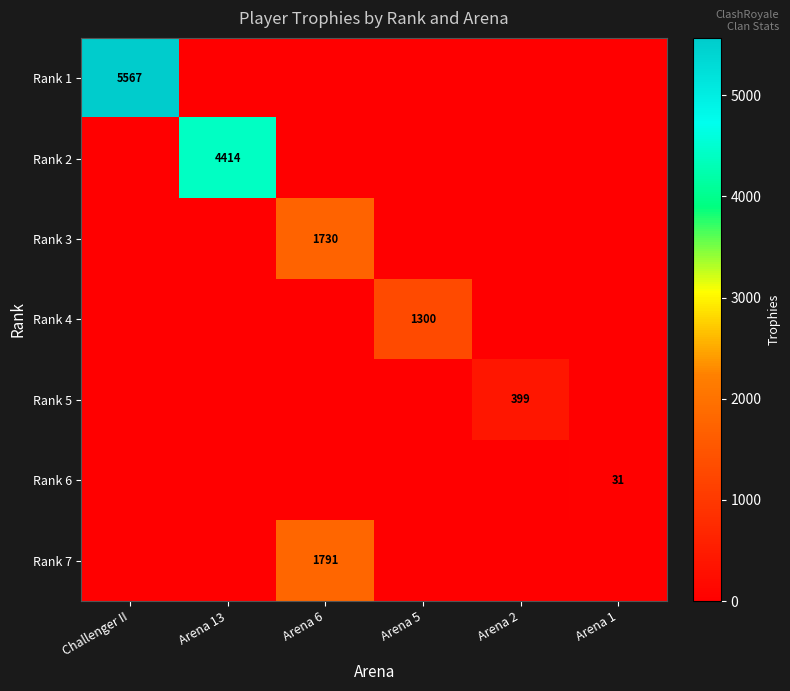

Which label corresponds to the largest value in the chart?

Challenger II